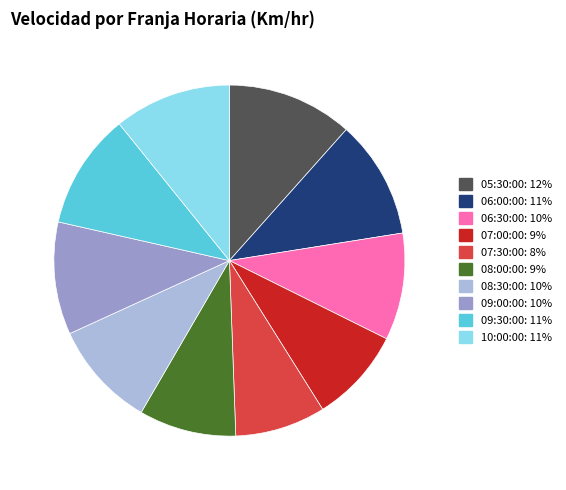

Is the sum of 07:30:00 and 06:30:00 greater than half?

No